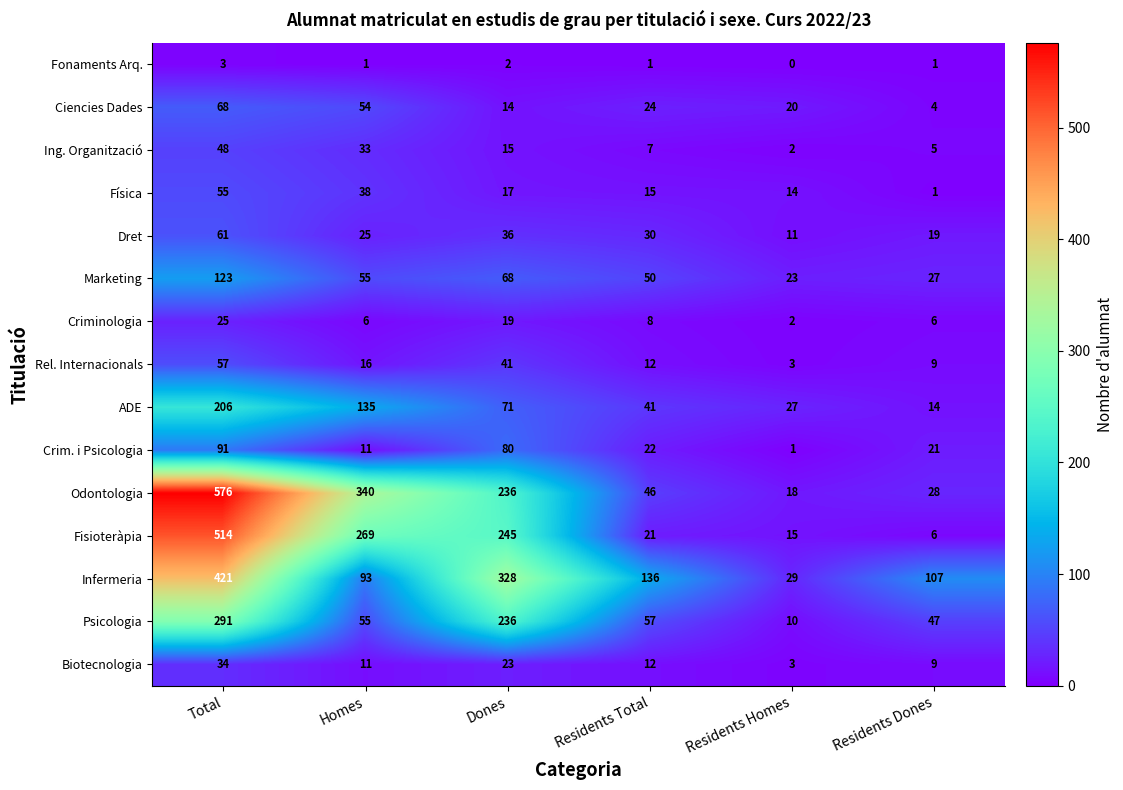

The value of Física at Total is 87. True or false?

False